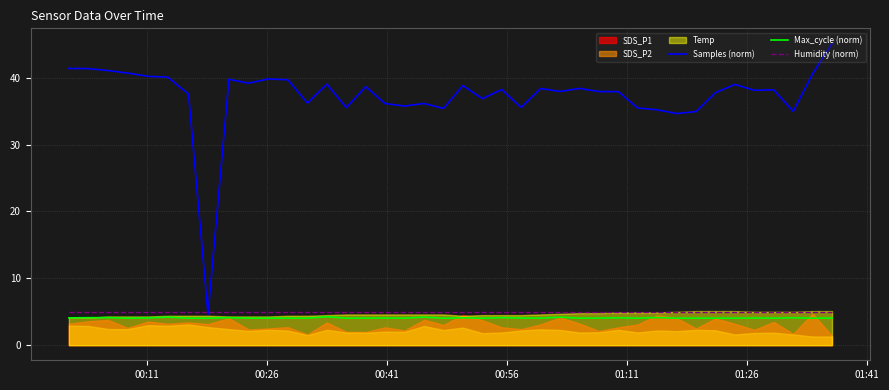

Which series has the largest total across all categories?

Samples (norm)